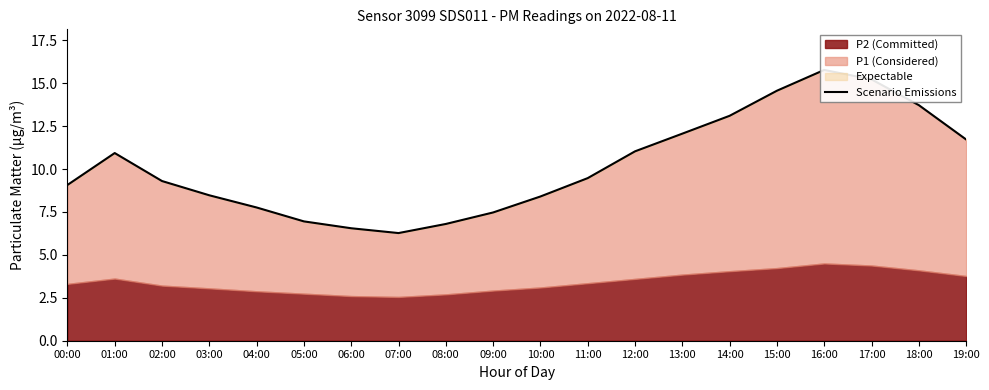

Which category has the highest value across all series?

16:00